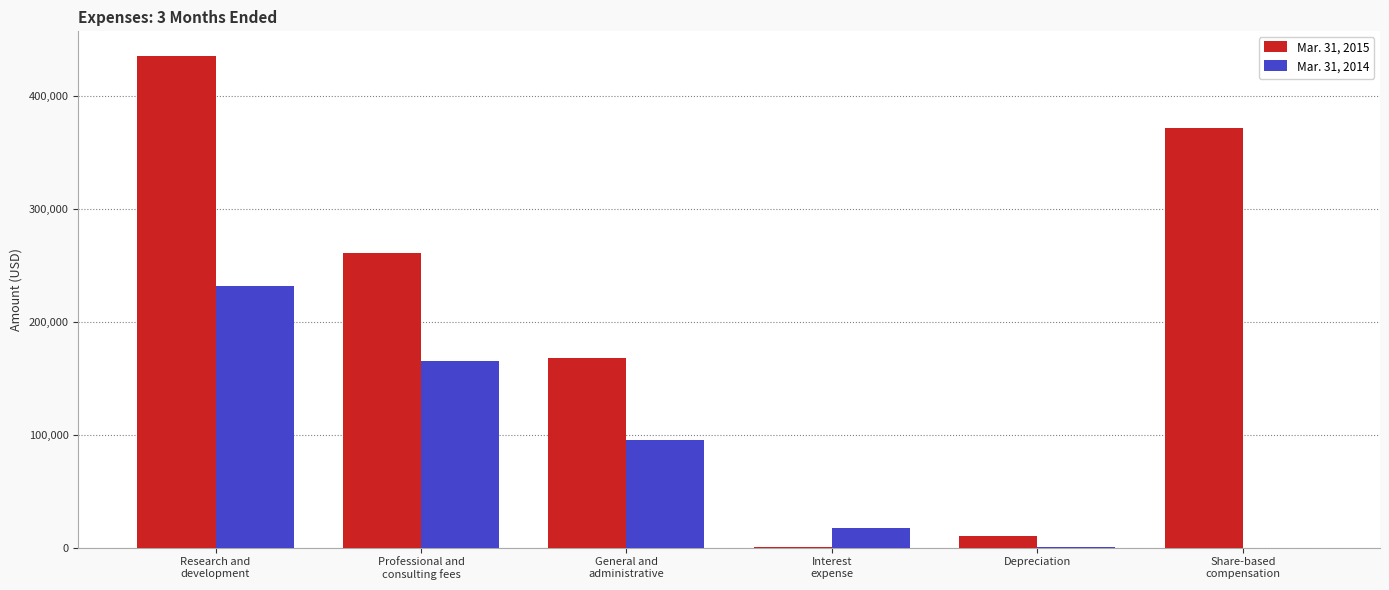

Is the value of Mar. 31, 2014 at Research and
development greater than the value of Mar. 31, 2015 at Research and
development?

No